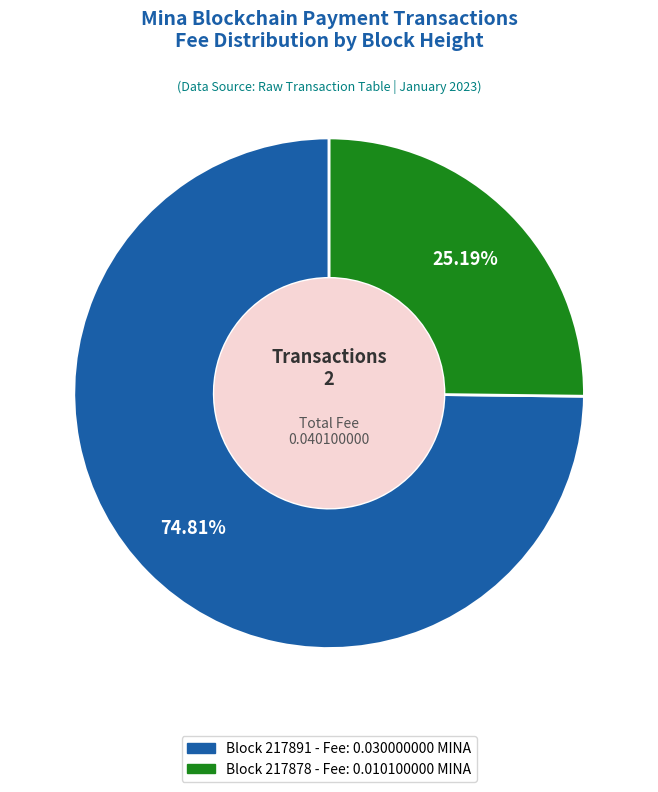

Is there any slice that represents more than half of the pie?

Yes